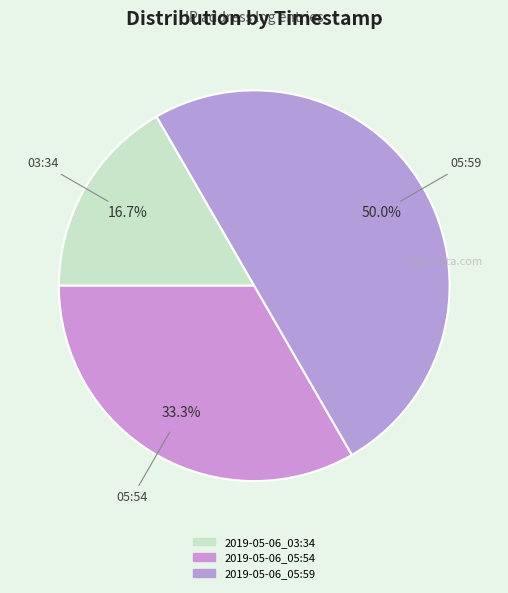

How many slices are in this pie chart?

3